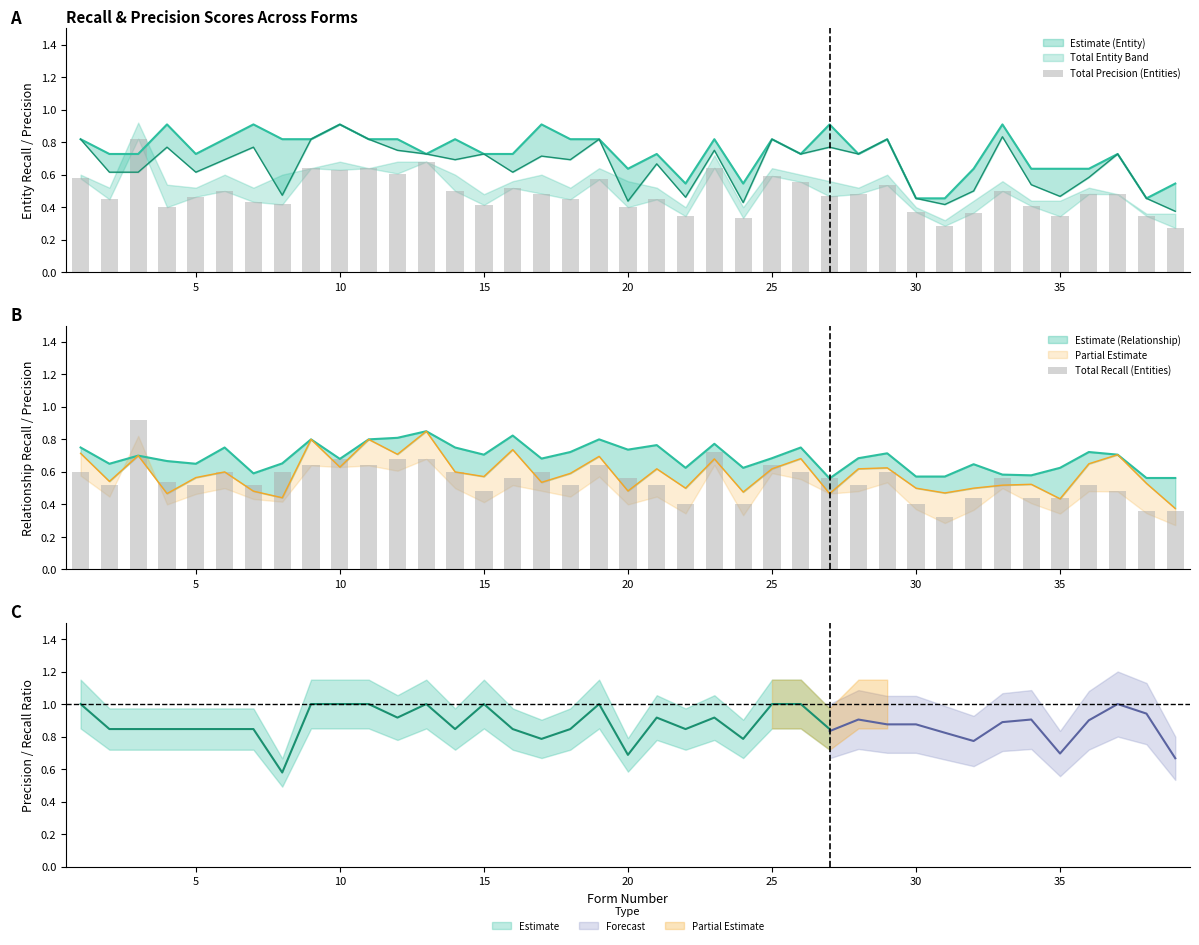

What is the difference between the maximum and minimum values in the Total Precision (Entities) series?

0.5